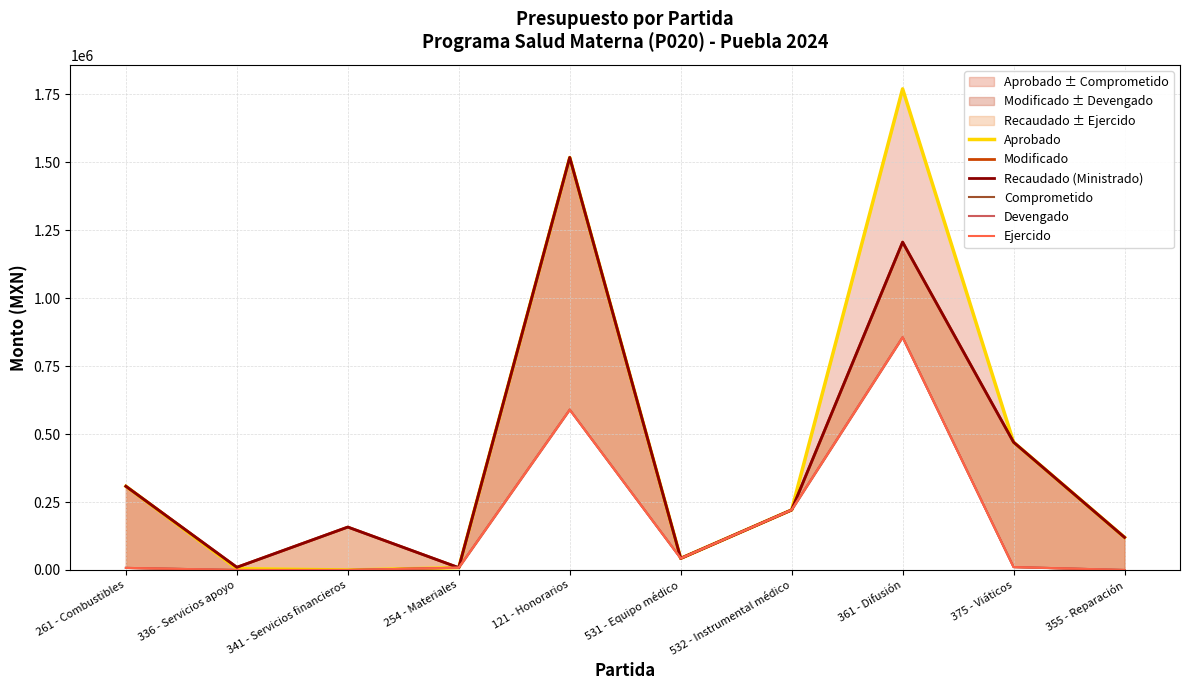

The Ejercido series shows 42760.0 at 531 - Equipo médico. True or false?

True